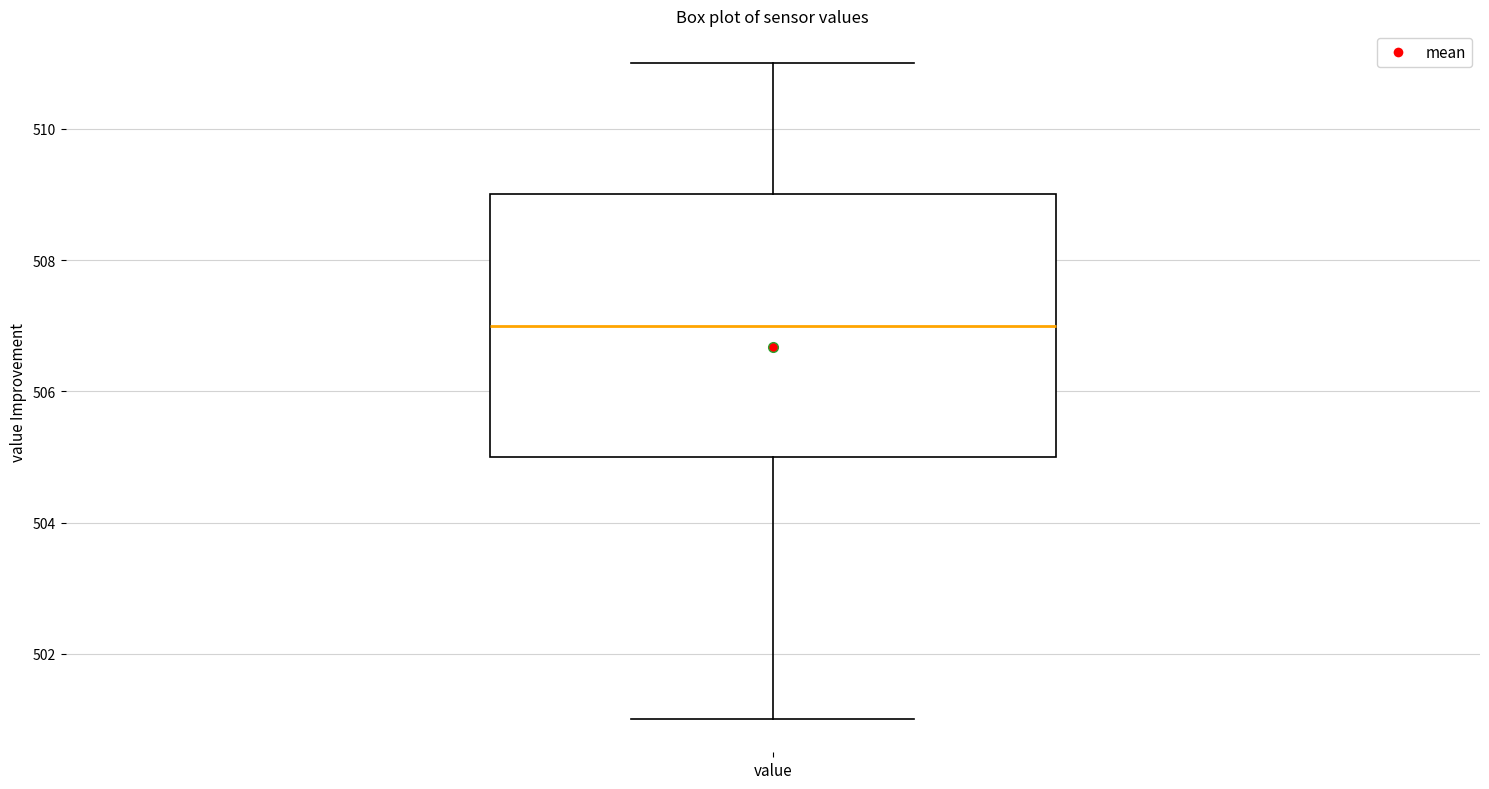

Transcribe this box plot: give where the median line is, the range the box spans, and where the two whiskers end, as read against the y-axis. The values are not printed on the chart, so give them approximately, as read against the axis.

median 507, box 505 to 509, whiskers 501 to 511